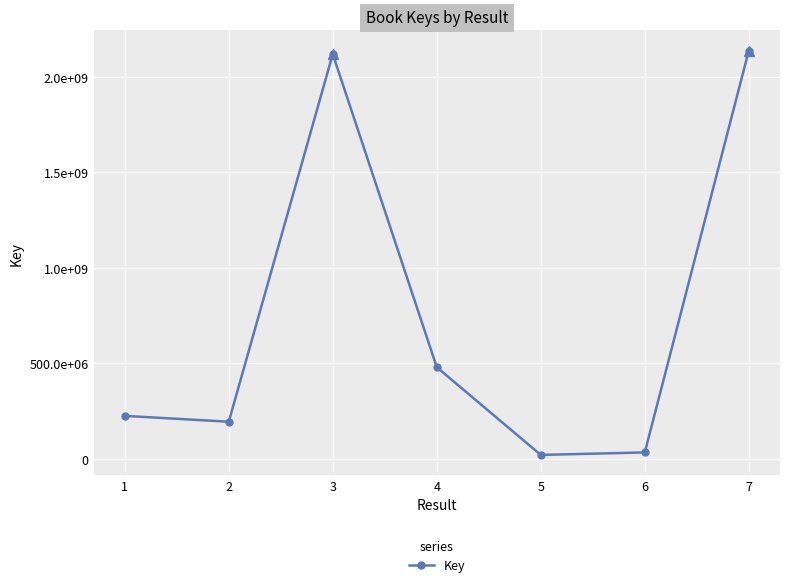

Is it true that the value at 5 is 10864412?

False